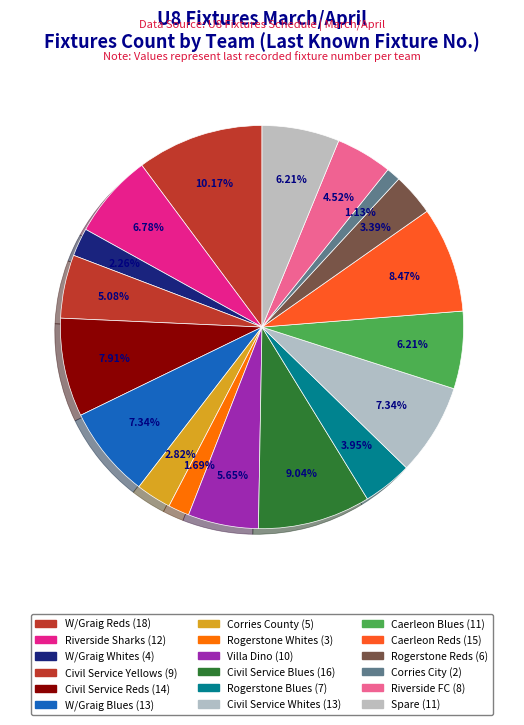

True or false: Caerleon Reds accounts for 8% of the total.

True